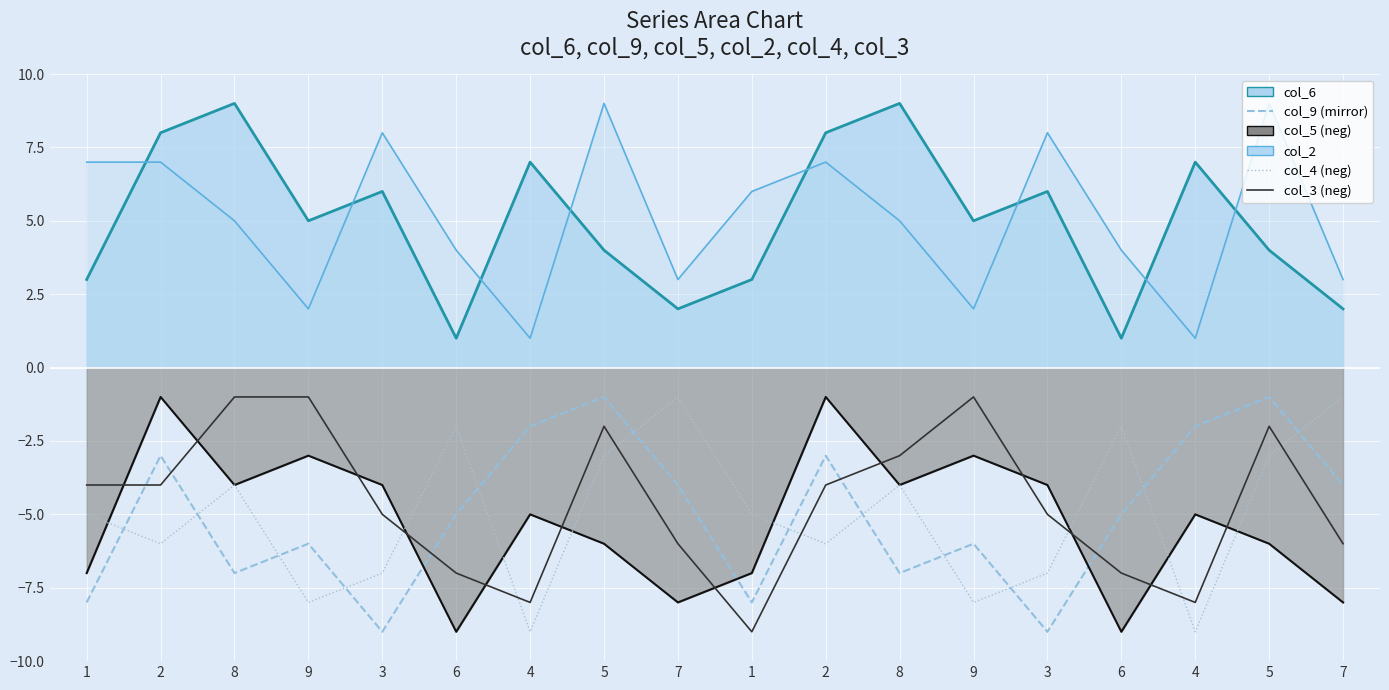

How many interior local peaks does the col_4 (neg) series have?

5